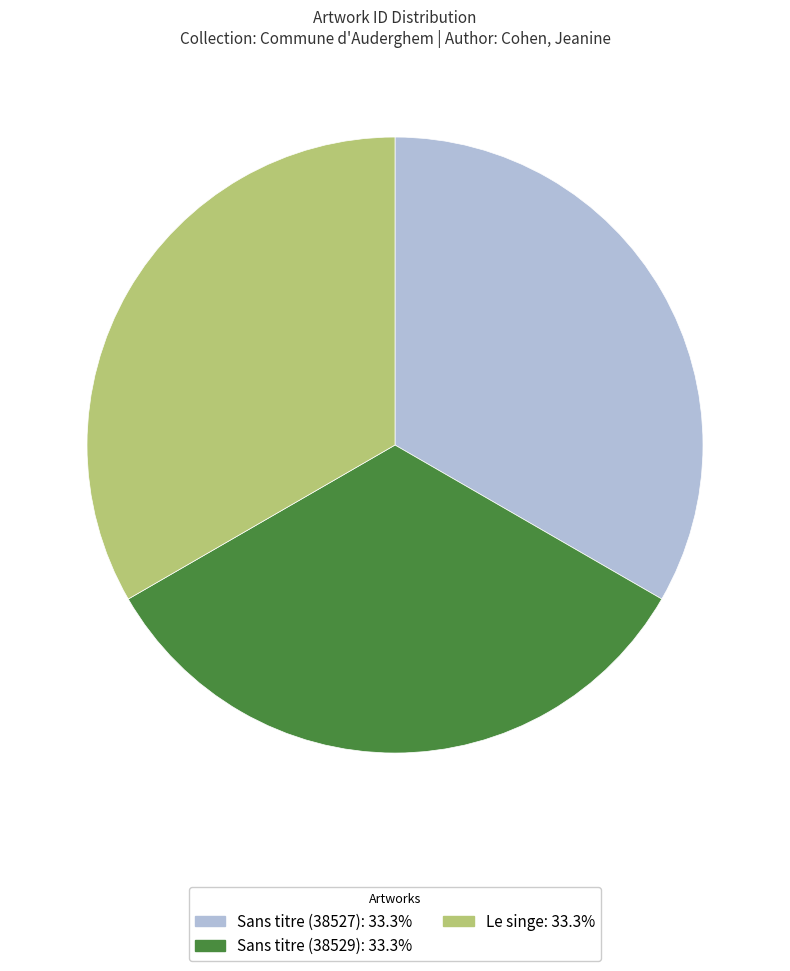

Is there a majority slice in this chart?

No